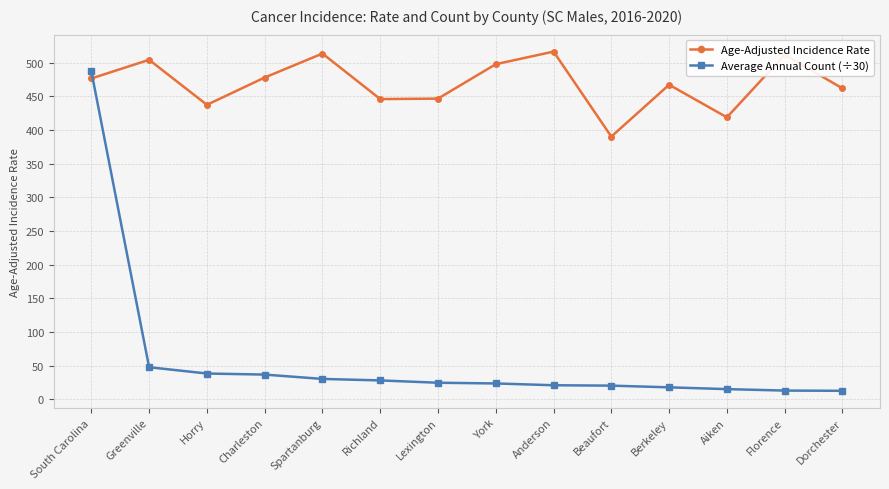

Which series changed the most between Berkeley and Dorchester?

Age-Adjusted Incidence Rate